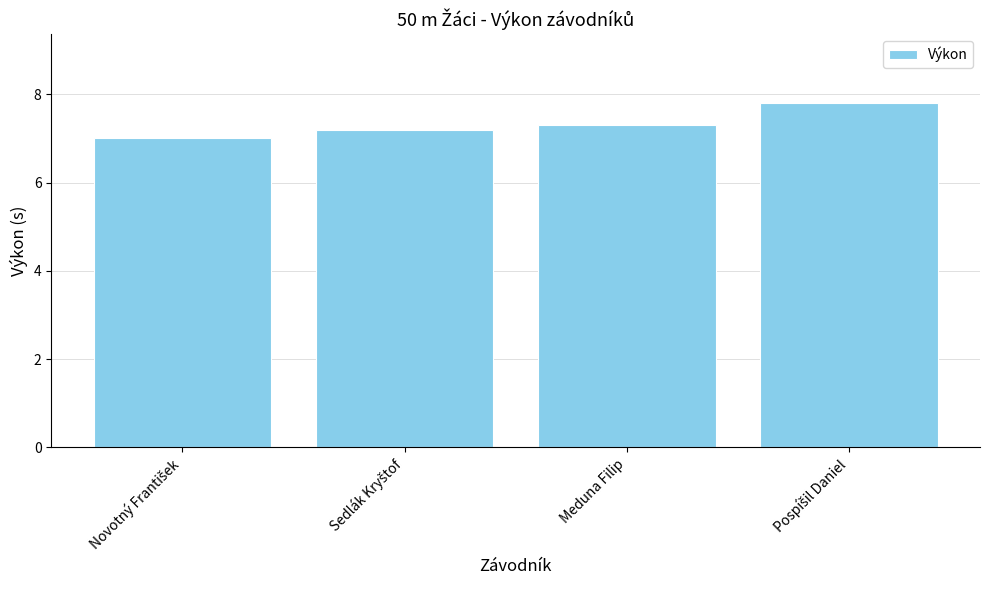

What value does the data have at Meduna Filip?

7.3